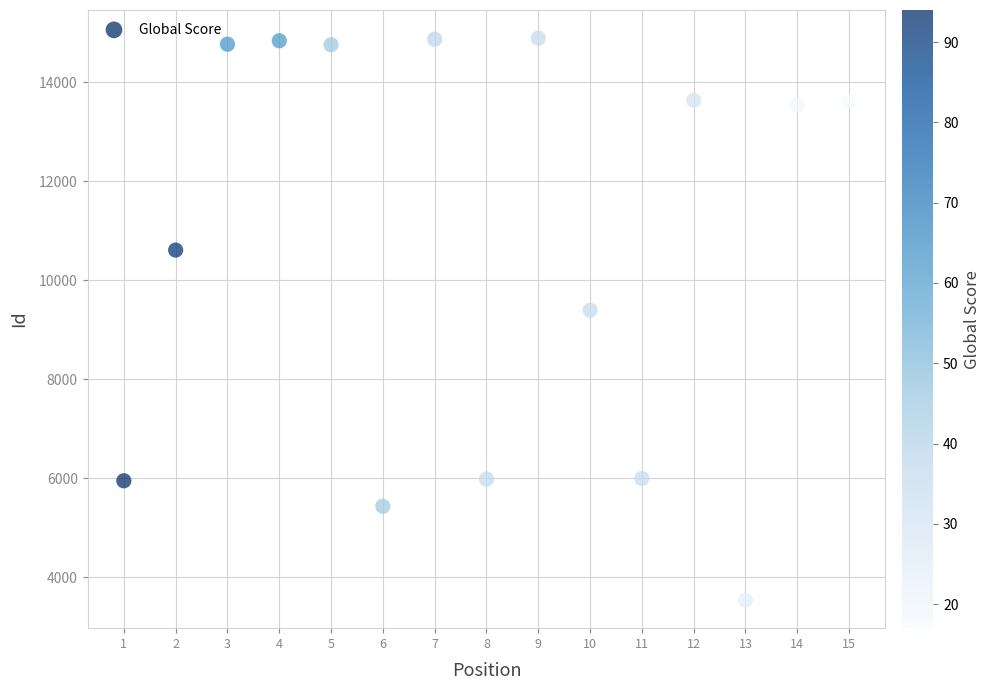

What is the range of Y values (max minus min)?

11352